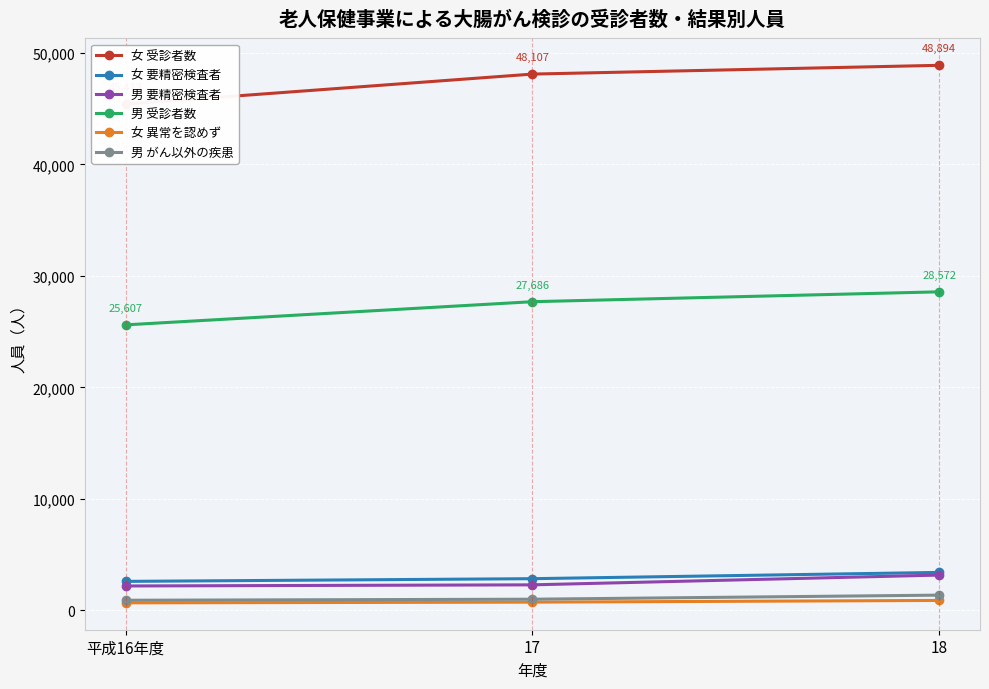

What are all the series names shown in the legend?

女 受診者数, 女 要精密検査者, 男 要精密検査者, 男 受診者数, 女 異常を認めず, 男 がん以外の疾患